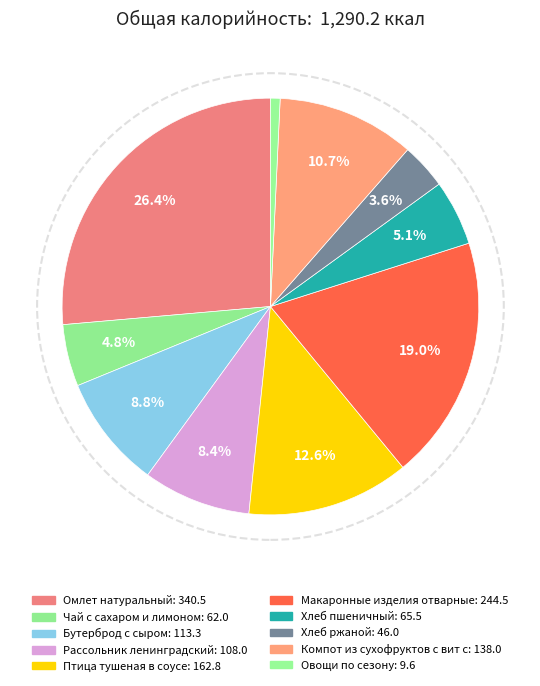

Is there a majority slice in this chart?

No